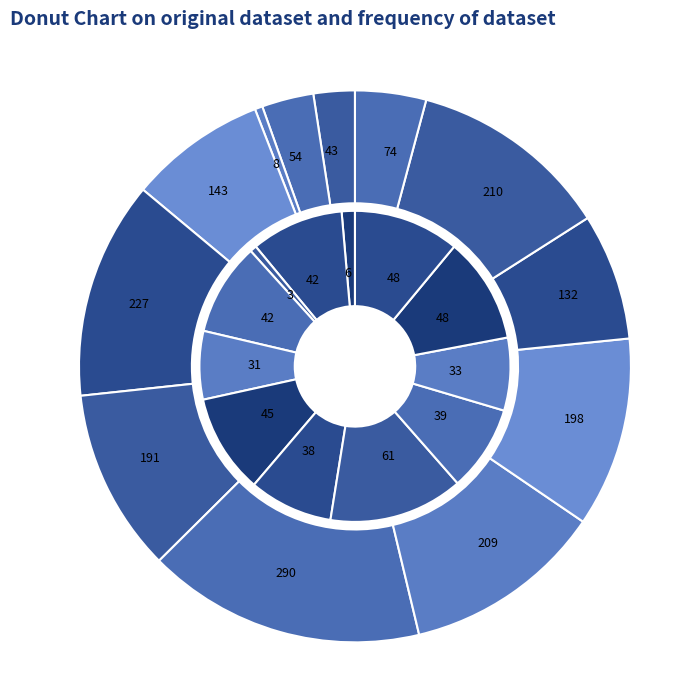

What percentage is NOT represented by 07:00-08:00?

90.4%